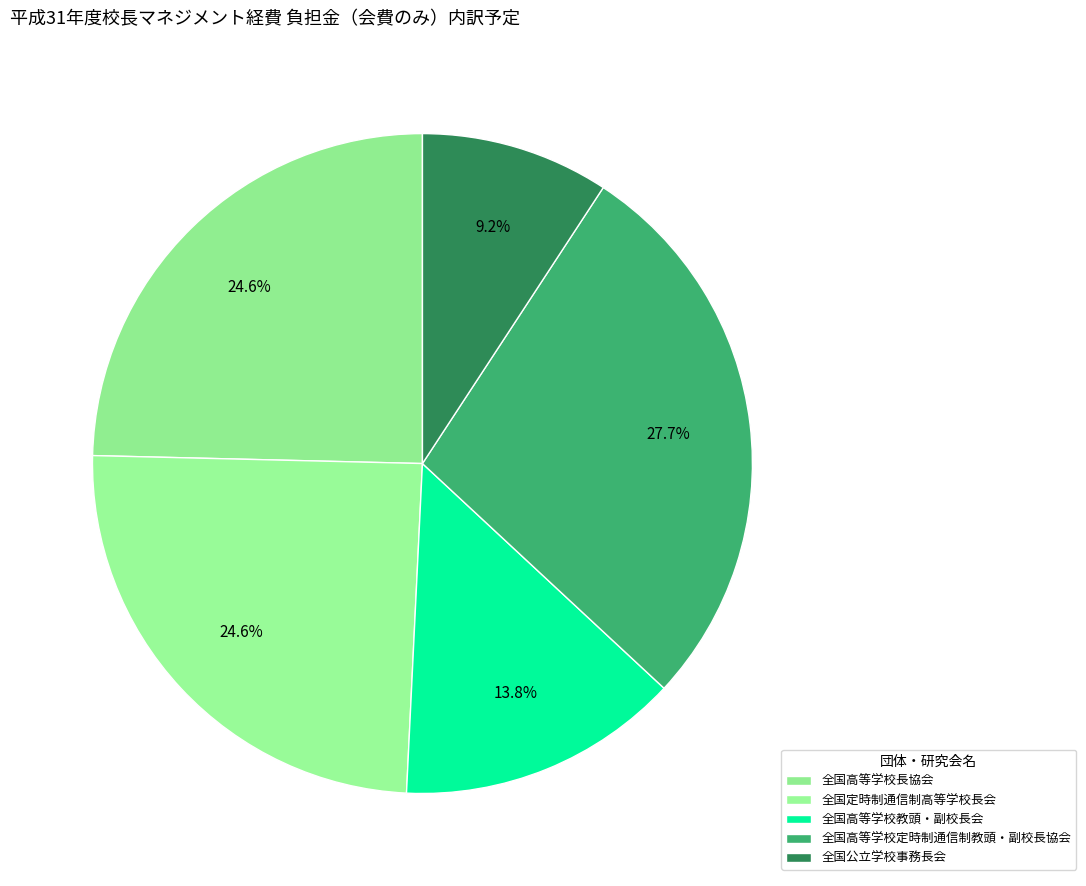

Approximately how many times larger is the value at 全国高等学校定時制通信制教頭・副校長協会 compared to 全国公立学校事務長会?

3.0